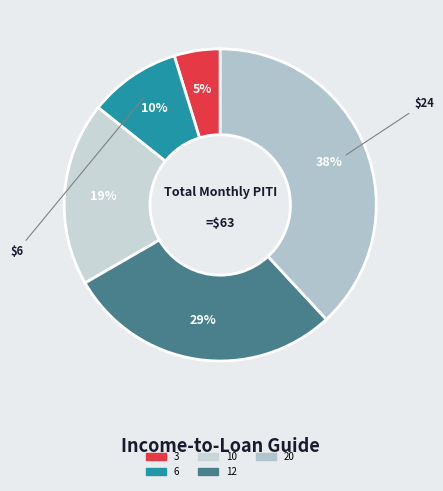

What is the smallest slice in the pie chart?

3